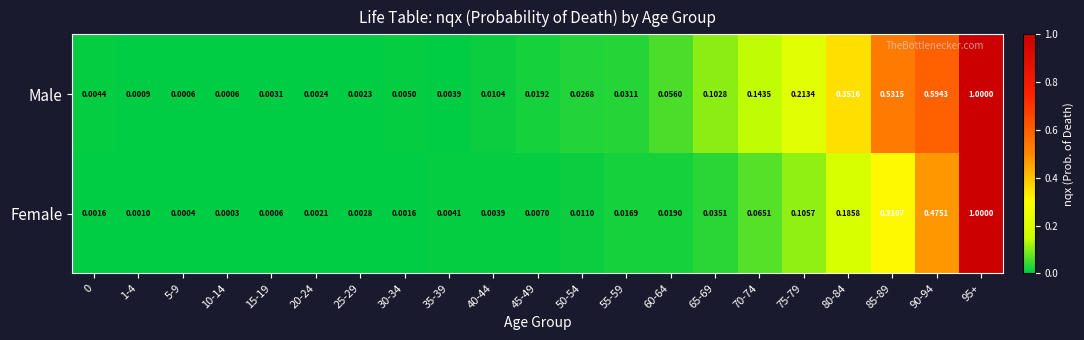

Rank the series at 35-39 from lowest to highest value.

Male, Female